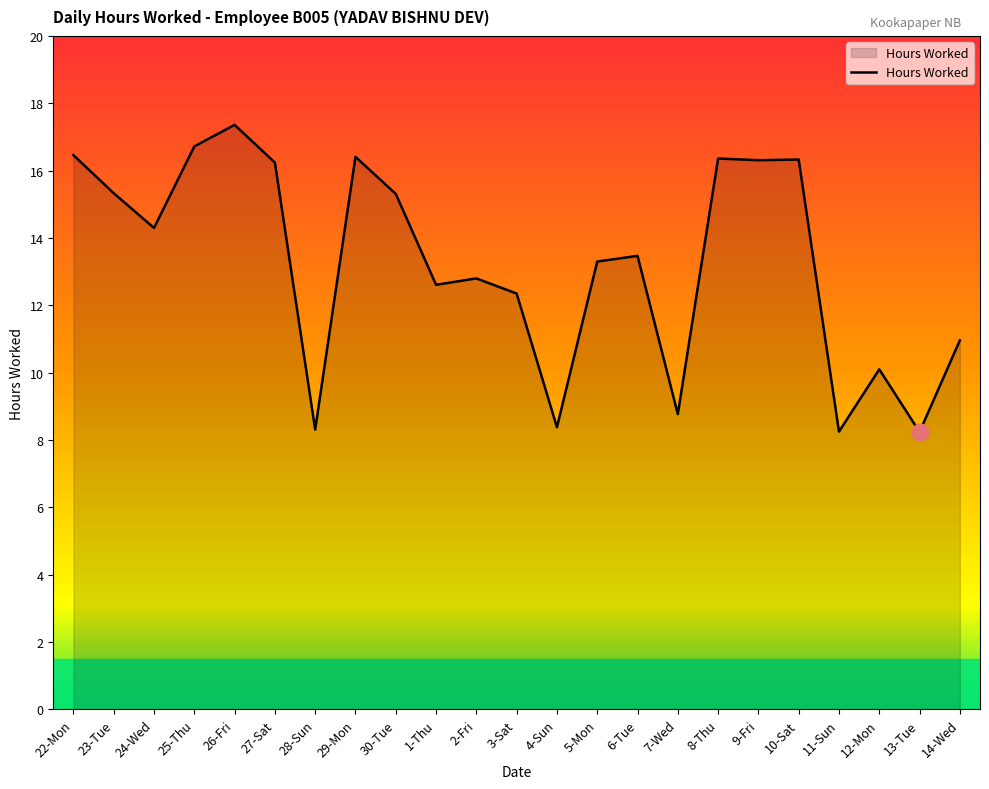

The chart shows a value of 17.3 at 14-Wed. True or false?

False